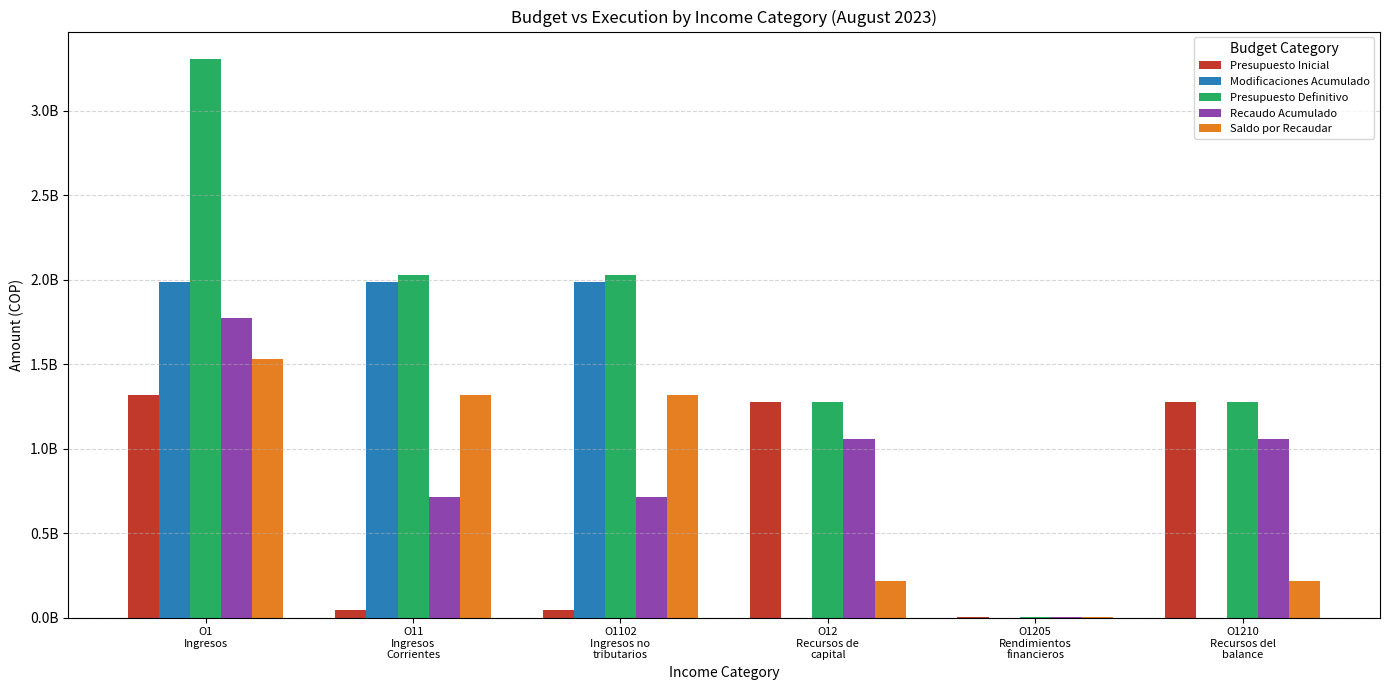

Are the bars grouped side by side (vs. stacked)?

Yes